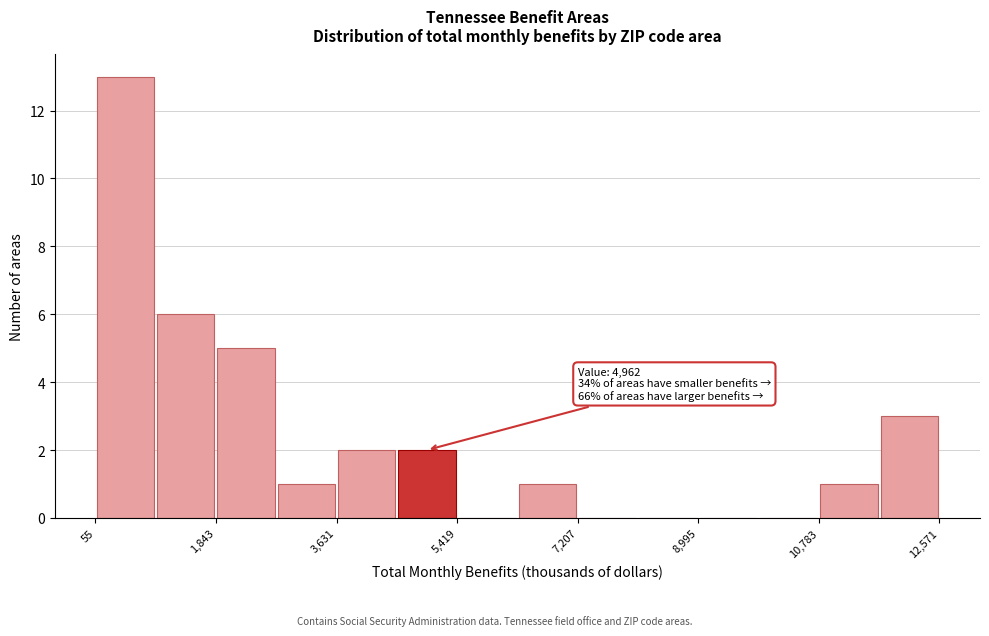

Over which range of the x-axis is the bar tallest?

0 to 1000